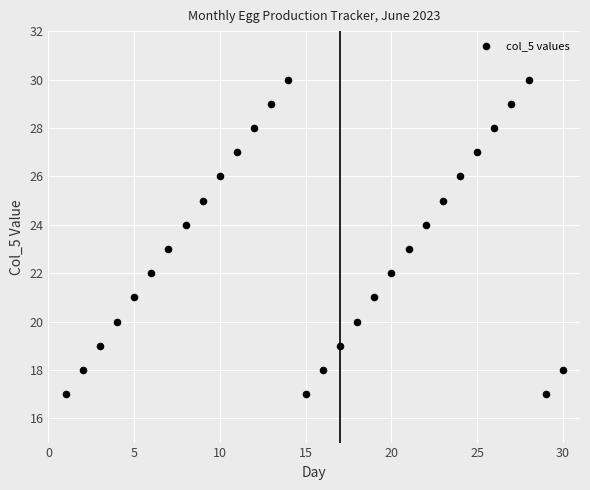

What is the range of Y values (max minus min)?

13